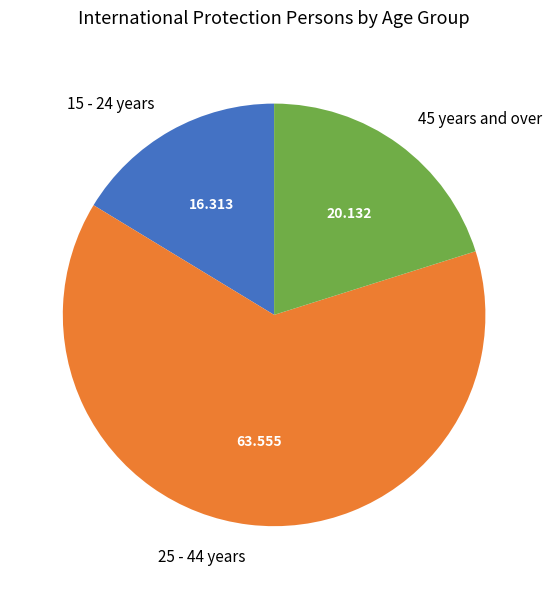

Do 25 - 44 years and 15 - 24 years together represent more than half of the pie?

Yes